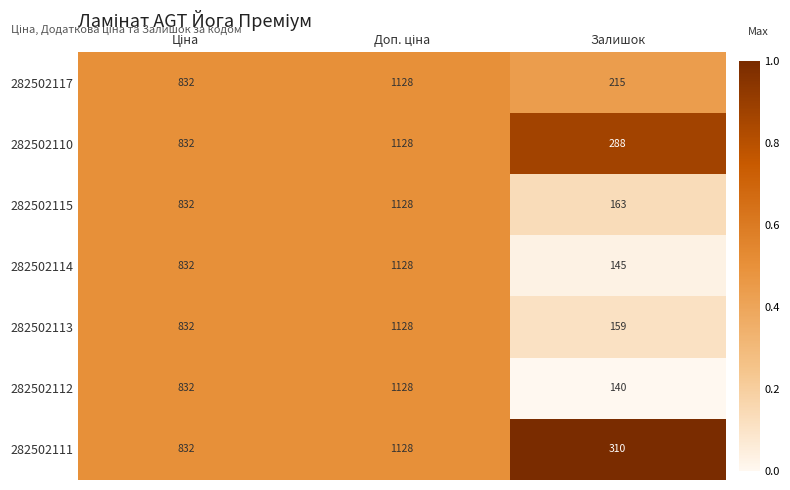

What is the sum of all 282502111 values?

2270